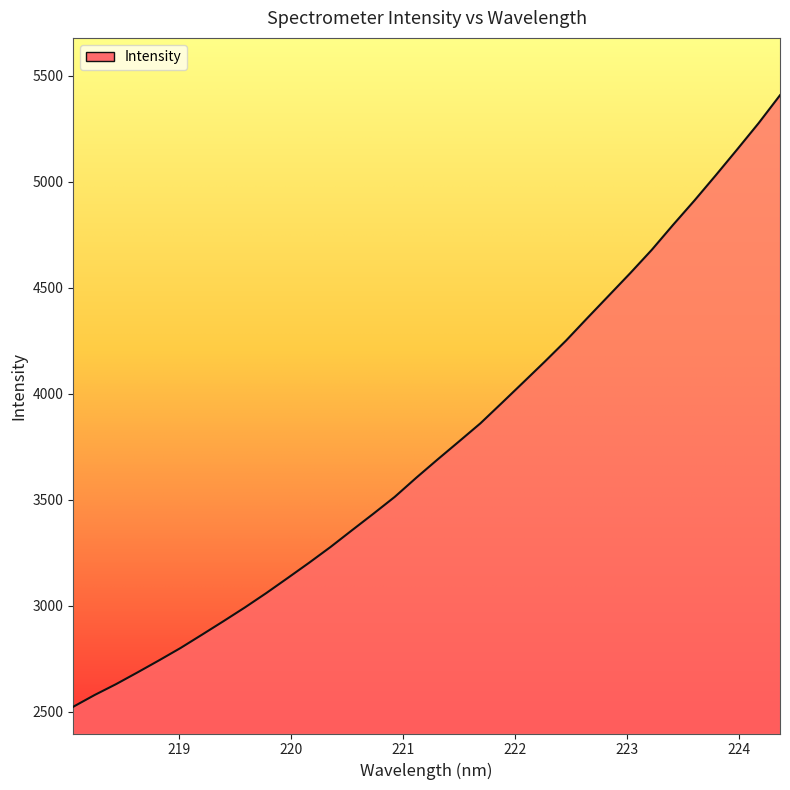

What is the difference between the maximum and minimum values?

2884.0